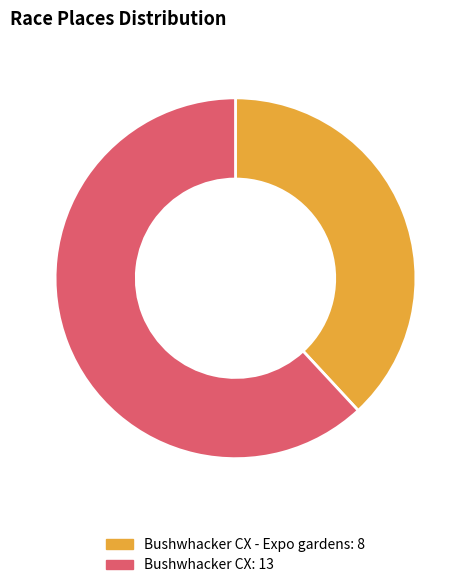

Is there any slice that represents more than half of the pie?

Yes